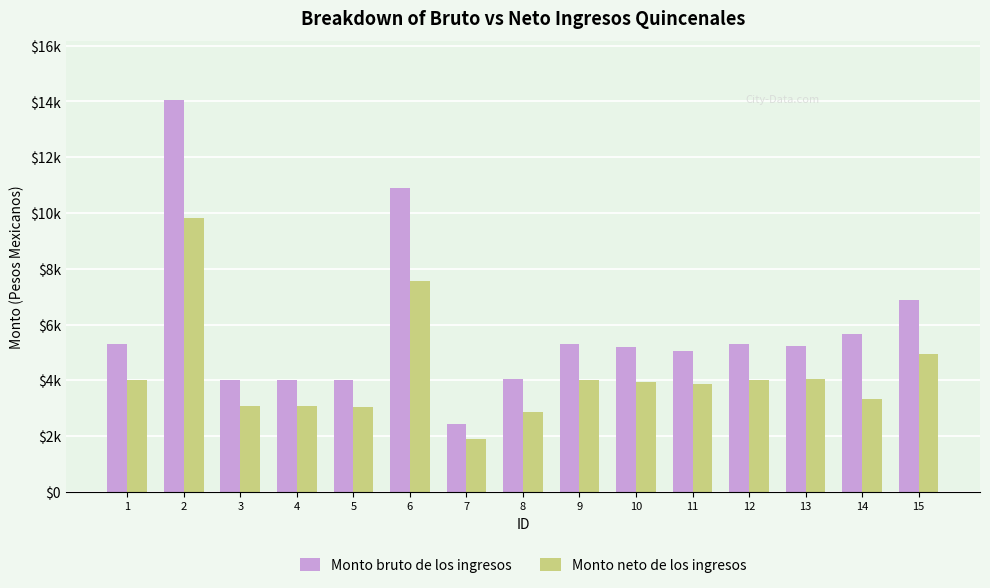

What is the difference between the Monto bruto de los ingresos values at 2 and 10?

8852.1